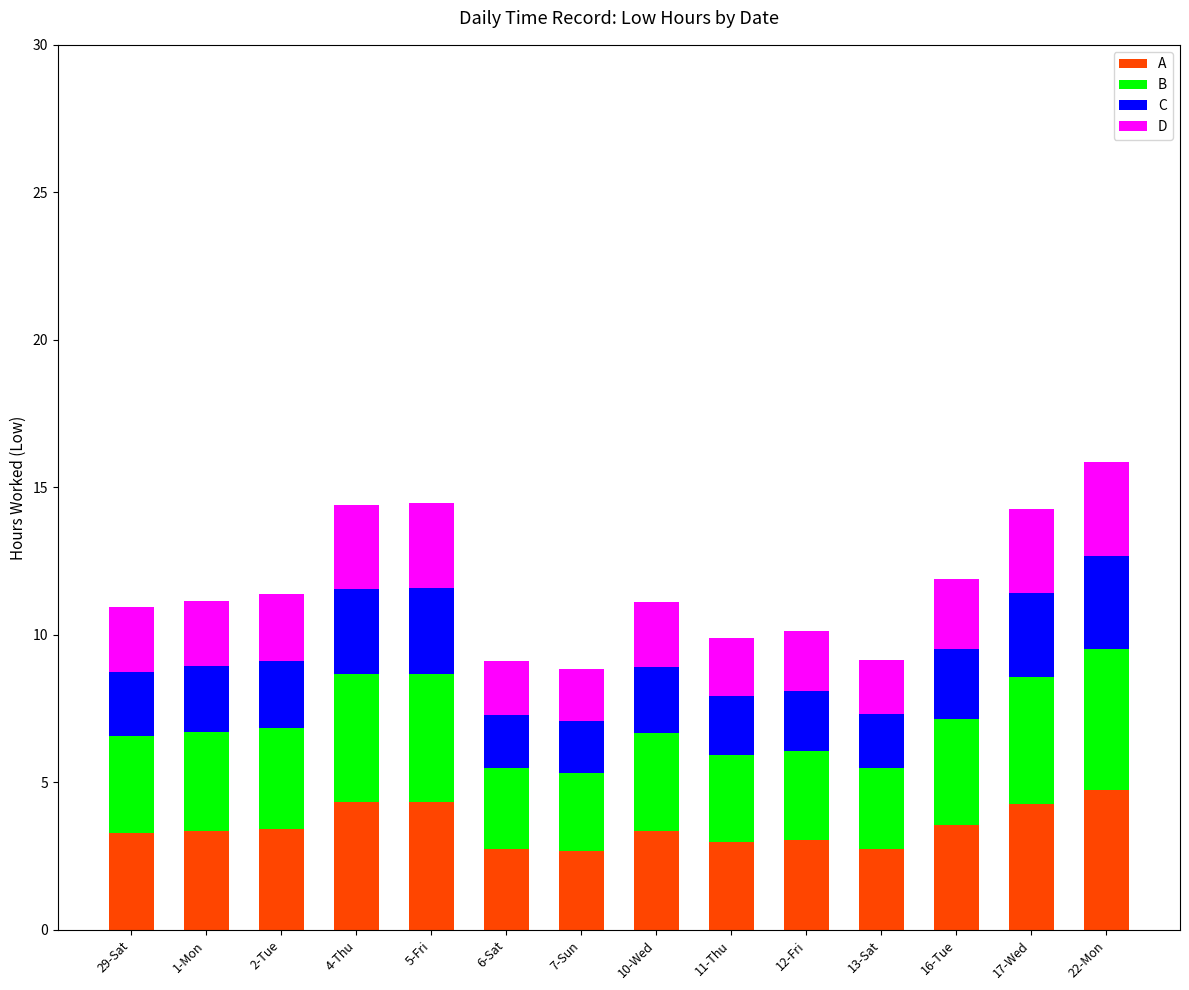

What is the total value across all series at 16-Tue?

11.9